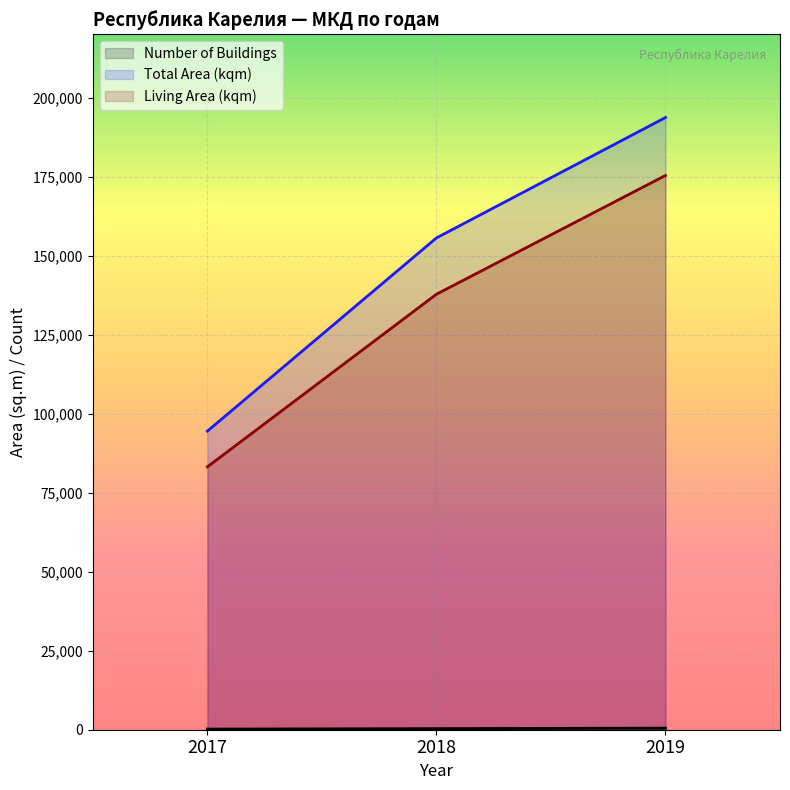

Is the value of Total Area (kqm) at 2017 greater than the value of Number of Buildings at 2019?

Yes